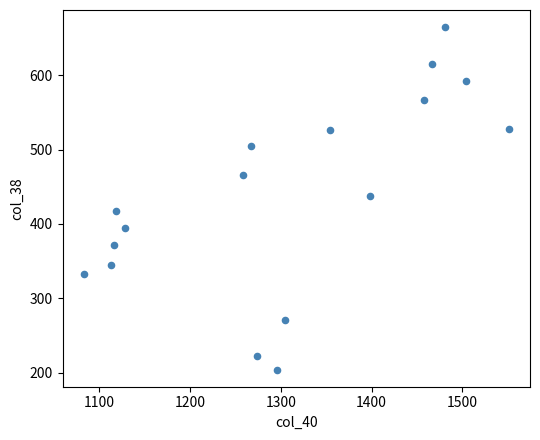

What is the range of Y values (max minus min)?

461.1